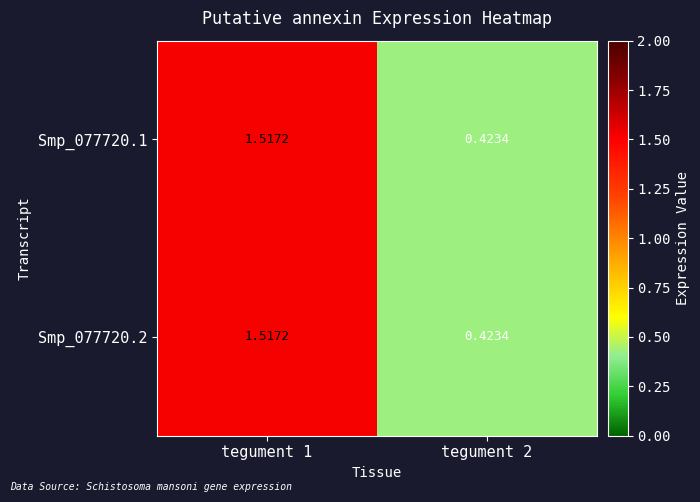

At which category is the sum across all series the highest?

tegument 1